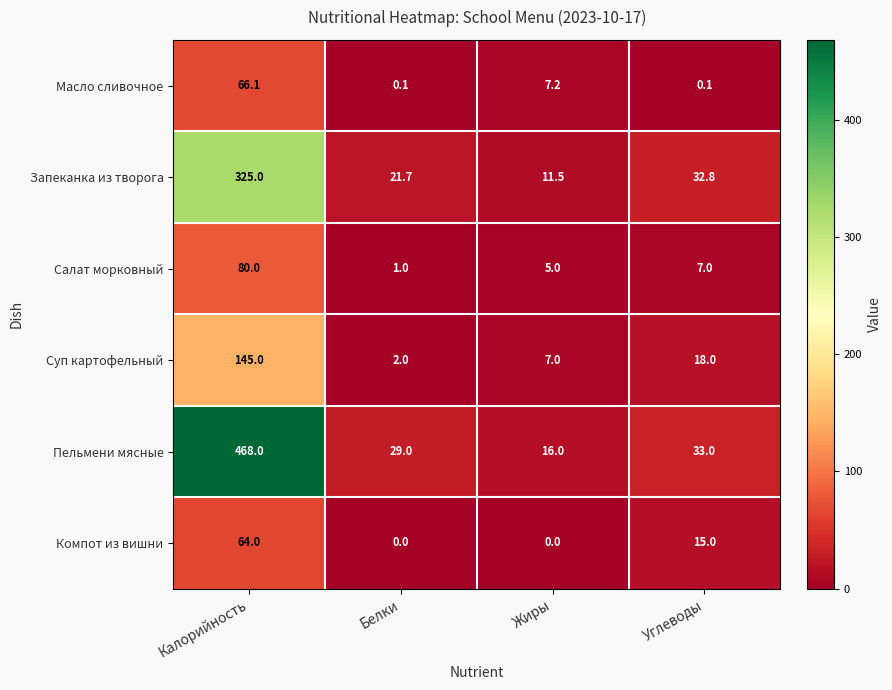

Count the Компот из вишни values in the range 0 to 64.

4